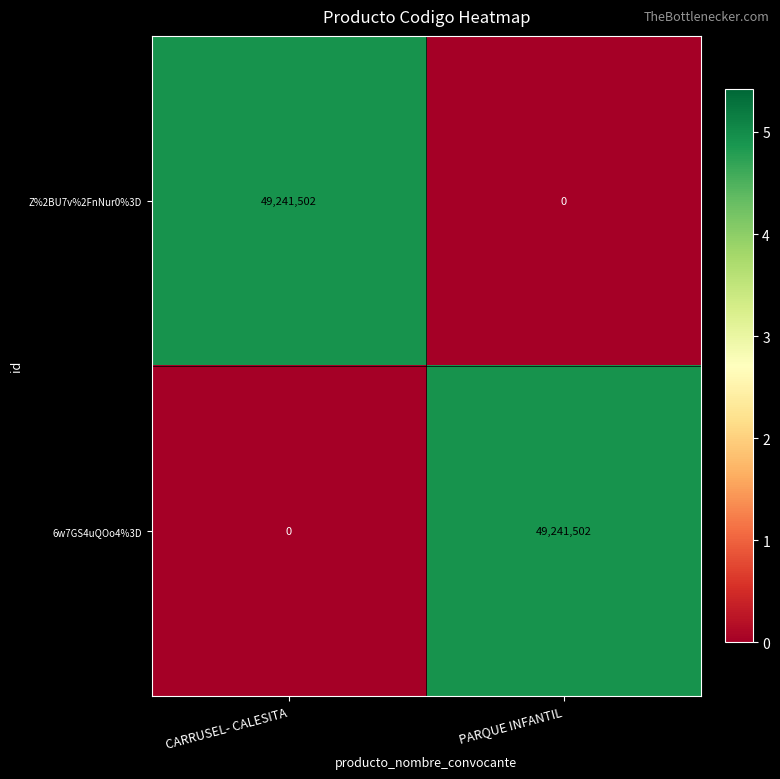

Rank the series at CARRUSEL- CALESITA from highest to lowest value.

Z%2BU7v%2FnNur0%3D, 6w7GS4uQOo4%3D